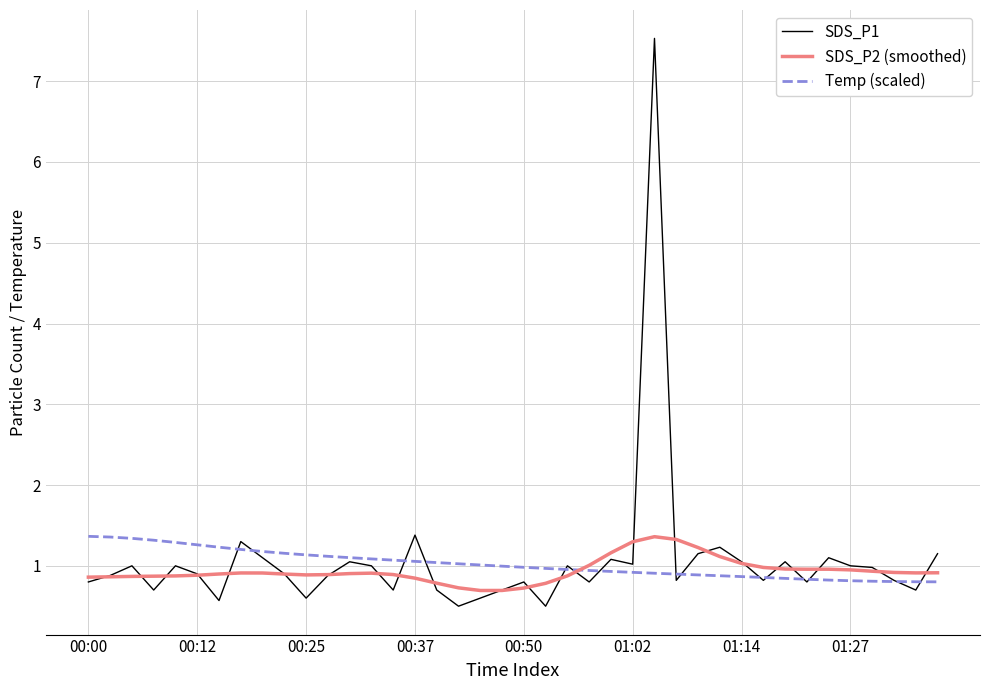

At how many categories does at least one series exceed 5?

1